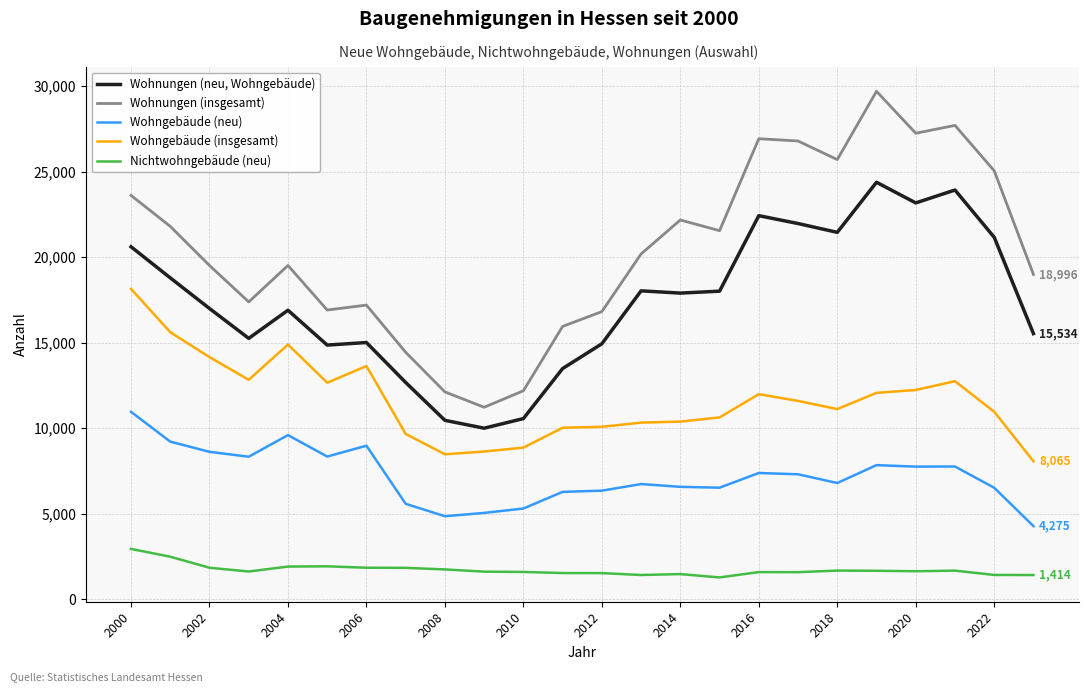

What is the difference between the maximum and minimum values in the Wohnungen (insgesamt) series?

18481